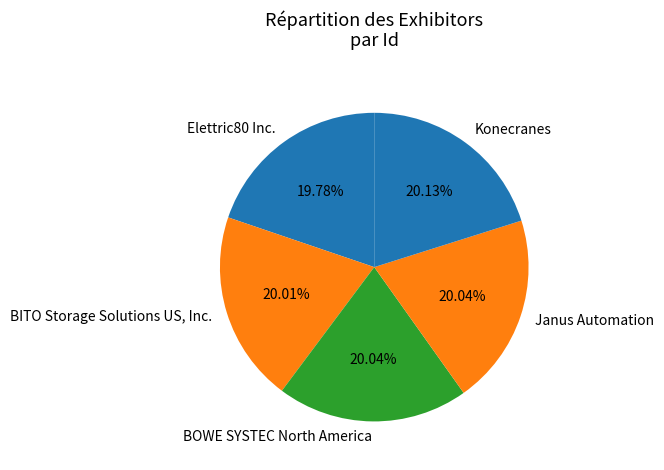

To the nearest percent, what is the combined percentage of Janus Automation and Konecranes?

40%